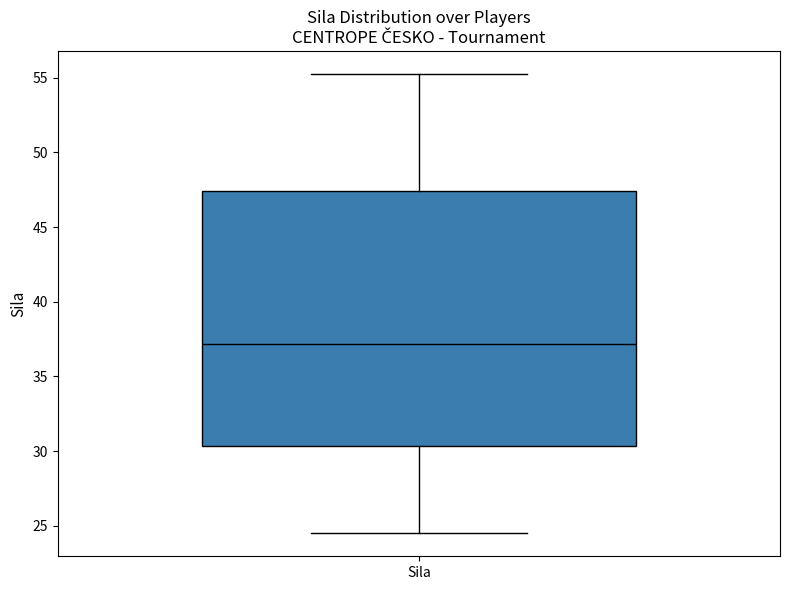

Read this box plot against the y-axis: the position of the median line, the range covered by the box, and the ends of both whiskers. The values are not printed on the chart, so give them approximately, as read against the axis.

median 37.0, box 30.5 to 47.5, whiskers 24.5 to 55.5